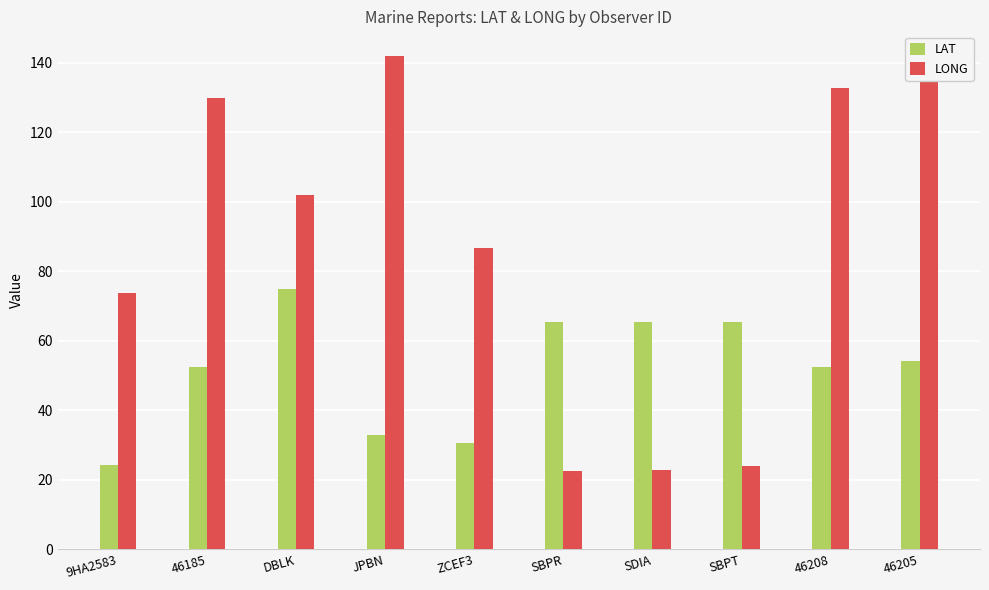

What is the smallest value displayed?

22.4